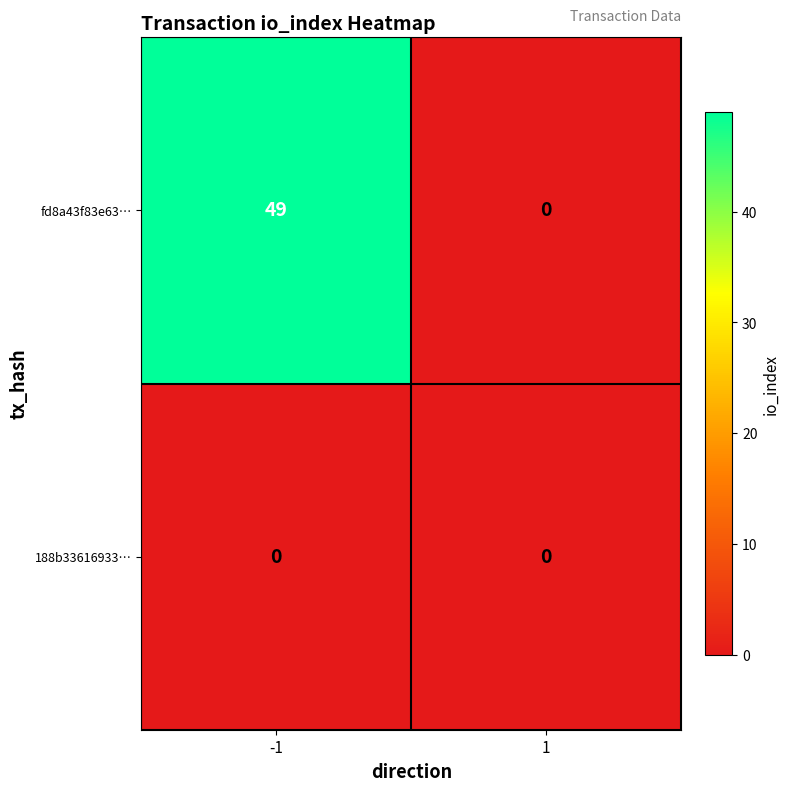

List the series in order of their overall mean, highest first.

fd8a43f83e63…, 188b33616933…